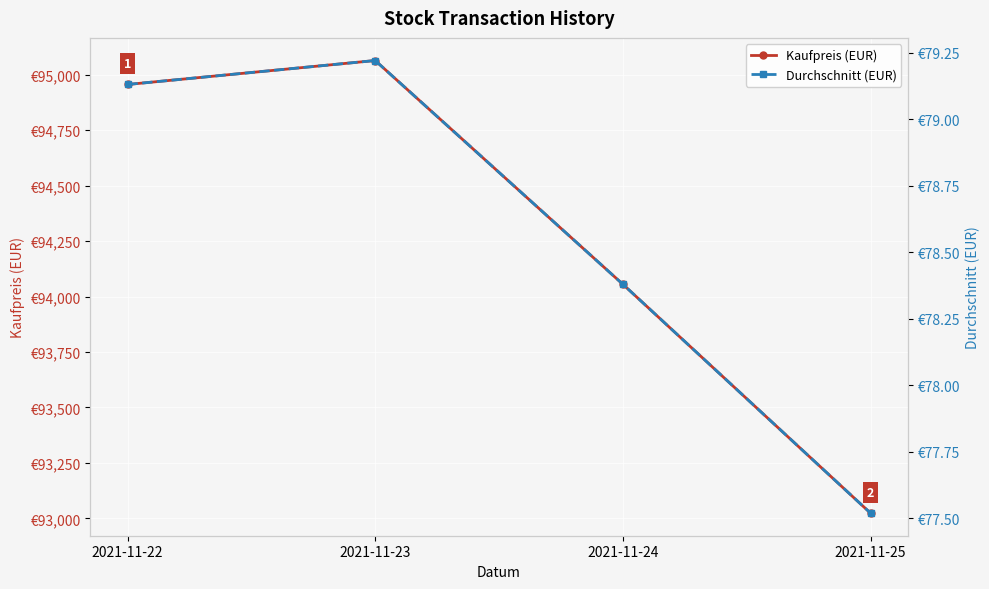

At how many categories does at least one series exceed 76901?

4